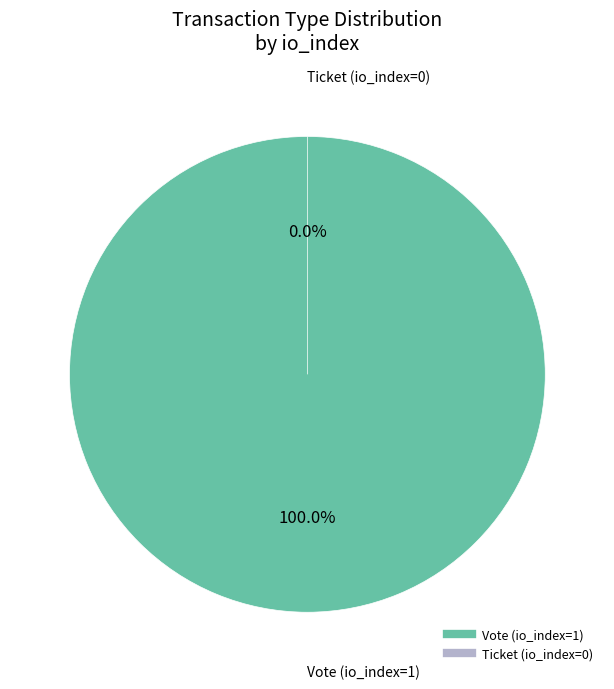

Rank the categories by value from highest to lowest.

Vote (io_index=1), Ticket (io_index=0)